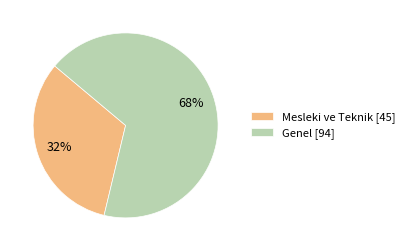

Approximately how many times larger is the value at Mesleki ve Teknik compared to Genel?

0.5